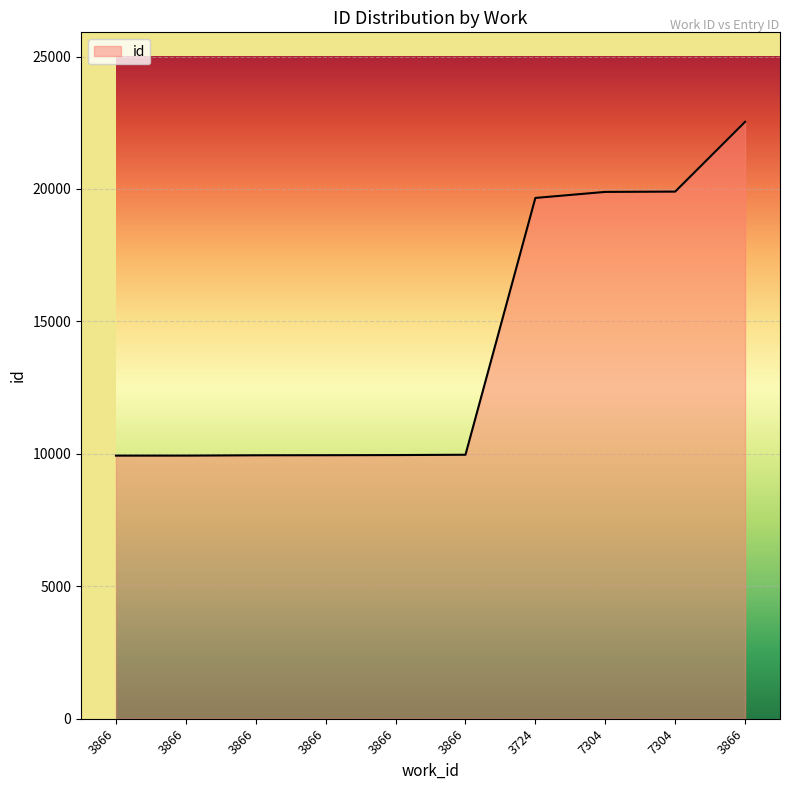

What is the difference between the second highest and minimum values?

9967